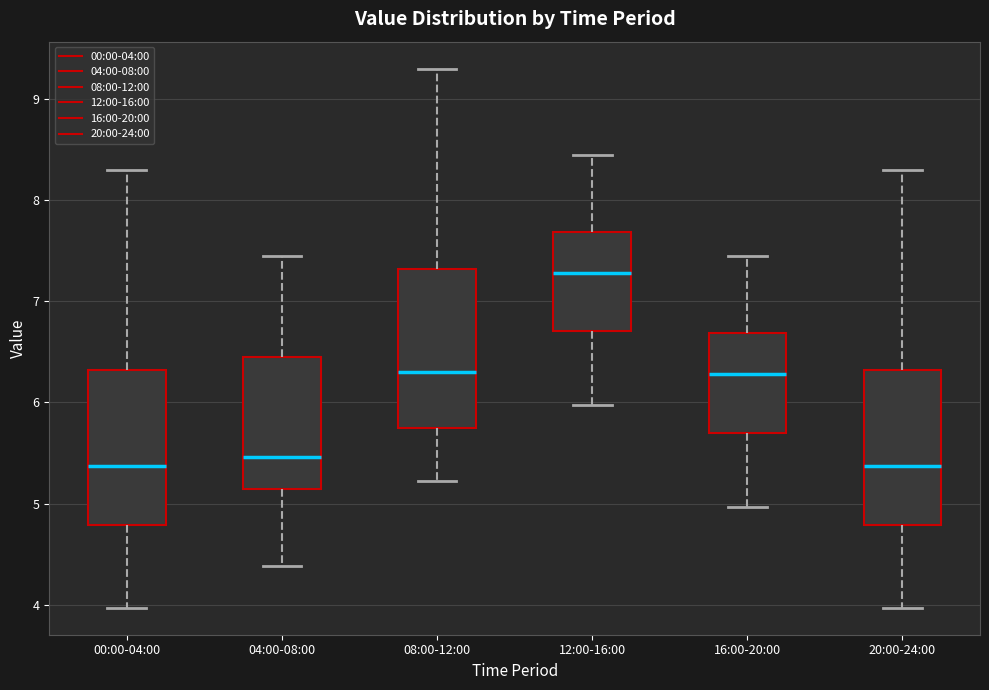

Which box's median line is the highest?

12:00-16:00